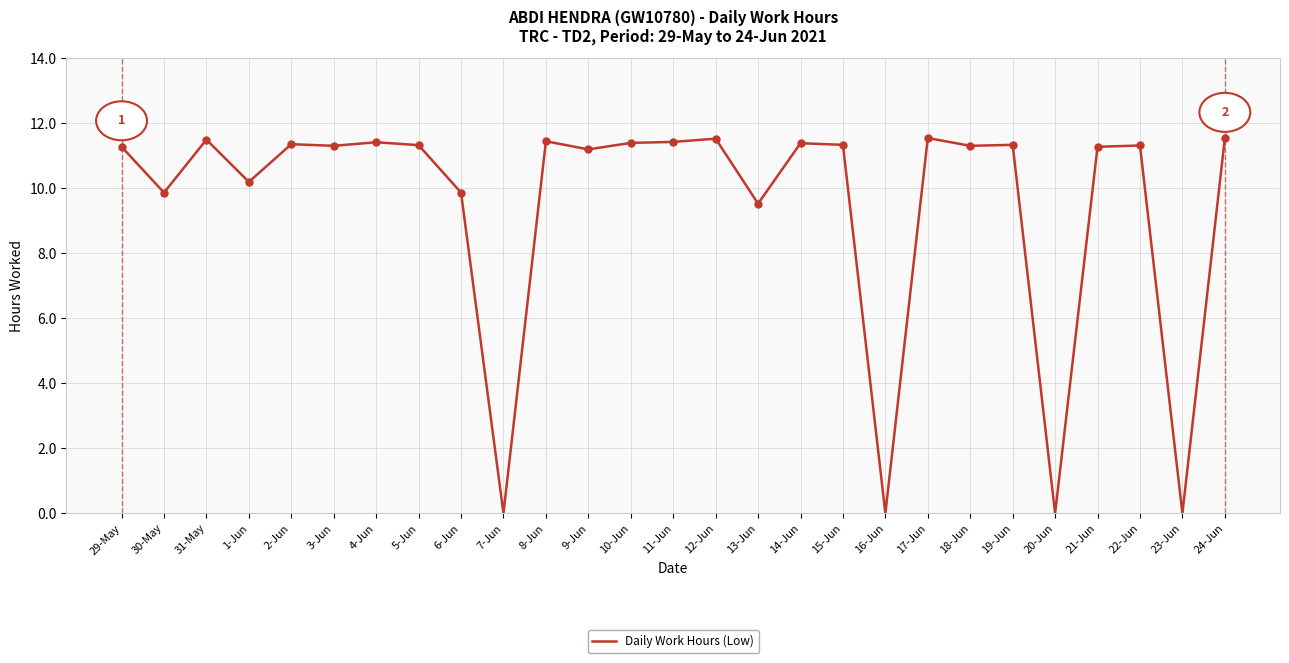

What is the change in value from 3-Jun to 13-Jun?

-1.8